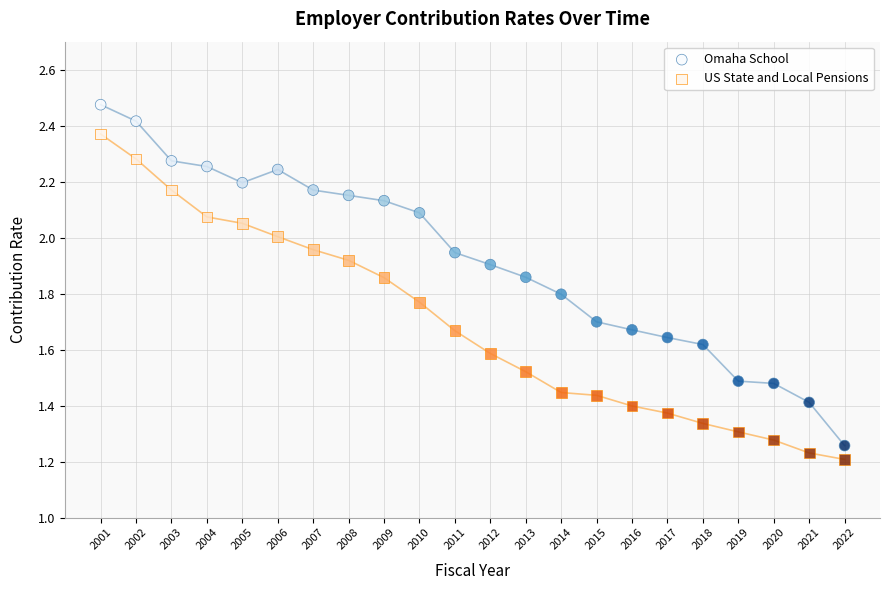

Which series reaches the minimum Y coordinate?

US State and Local Pensions